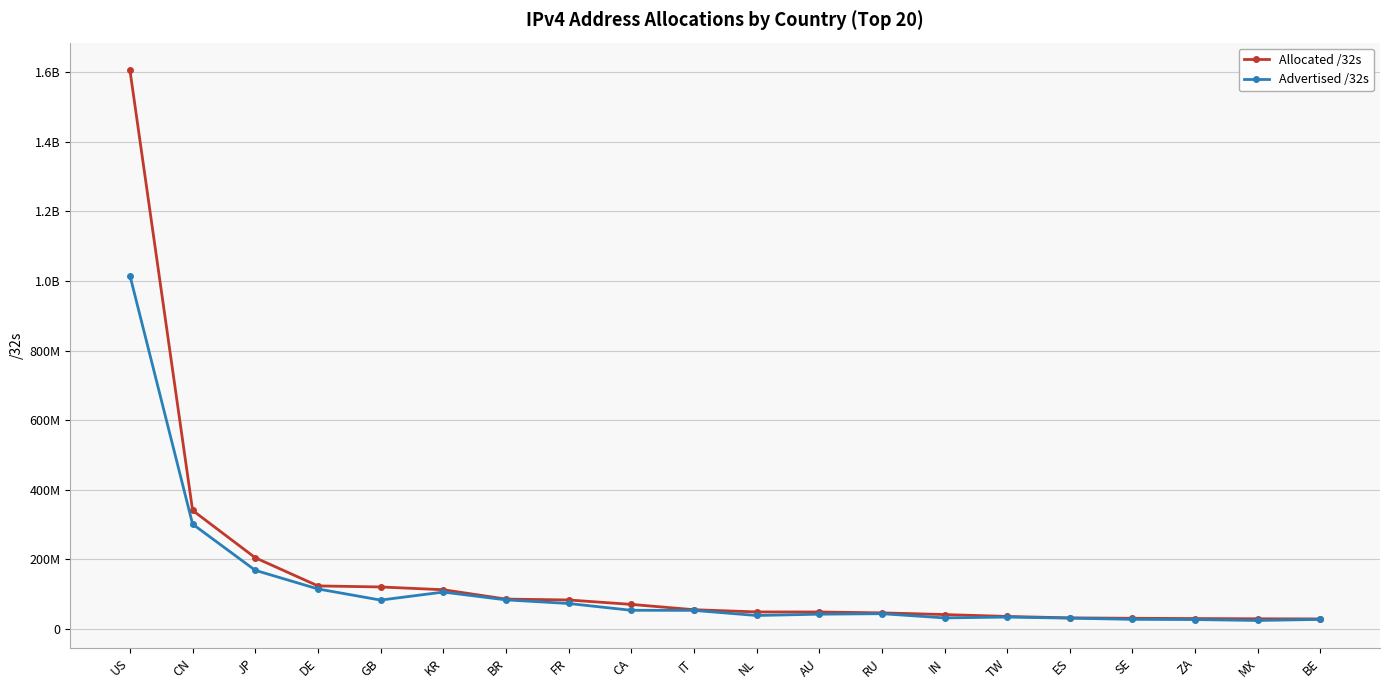

The Allocated /32s series shows 40673422 at ZA. True or false?

False